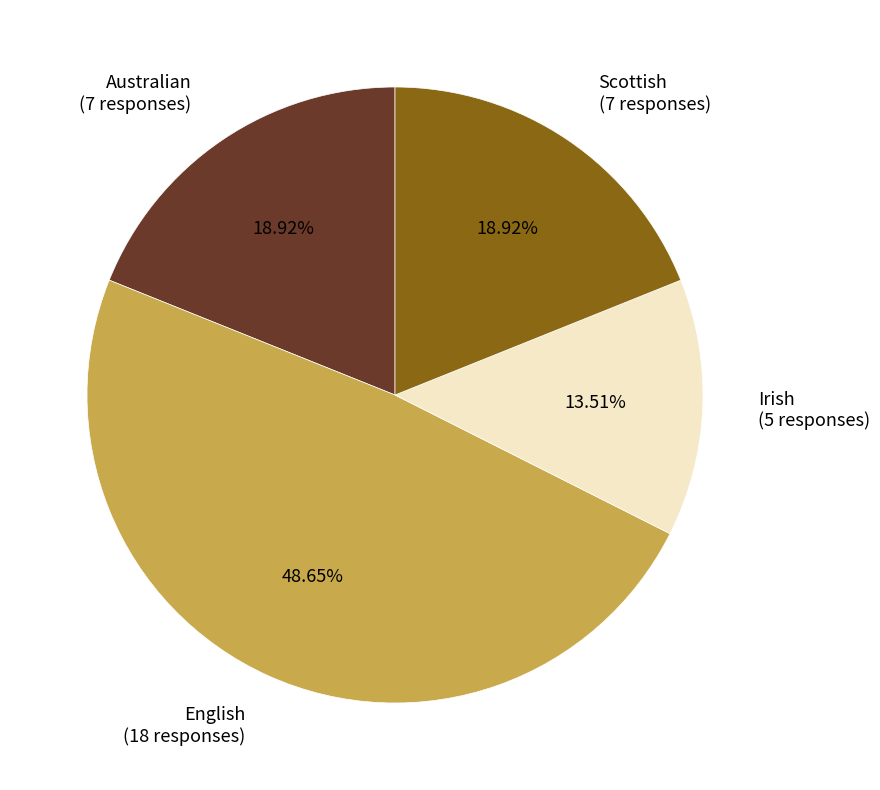

Which slice is the largest?

English